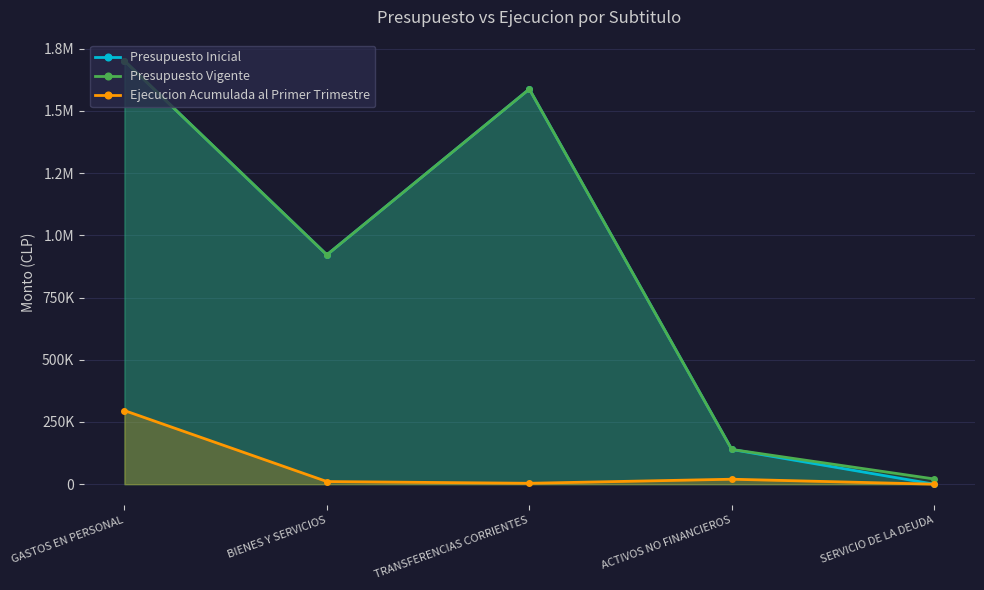

List the labels in order of Presupuesto Vigente value, largest first.

GASTOS EN PERSONAL, TRANSFERENCIAS CORRIENTES, BIENES Y SERVICIOS, ACTIVOS NO FINANCIEROS, SERVICIO DE LA DEUDA